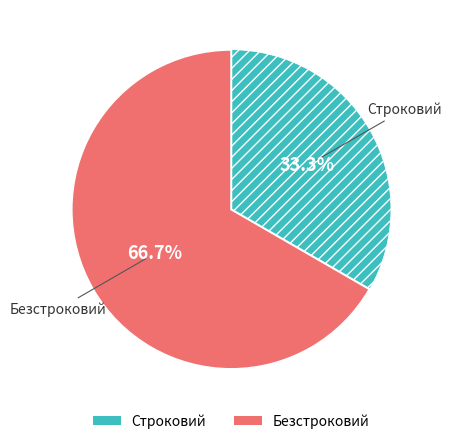

Which has a higher value, Безстроковий or Строковий?

Безстроковий